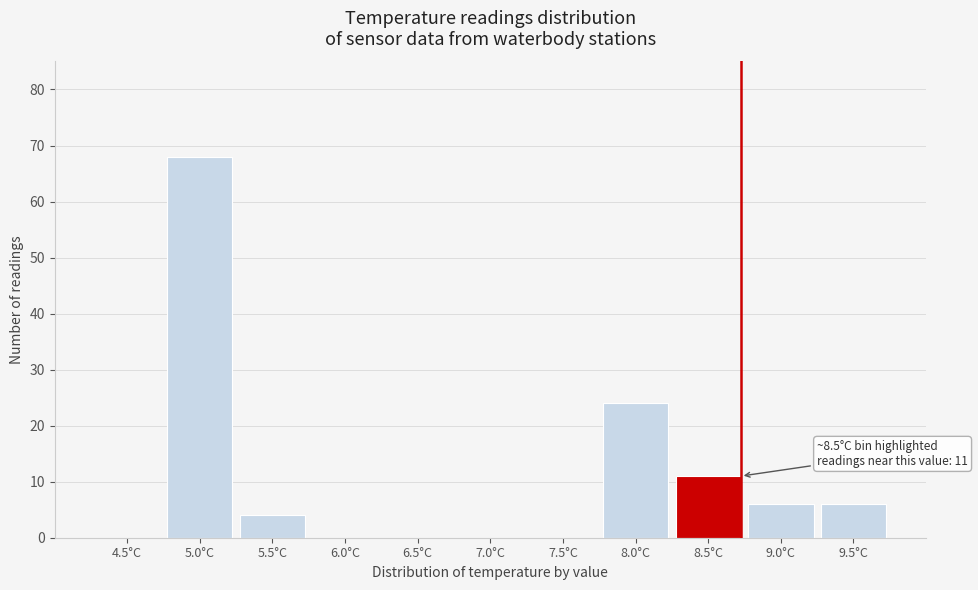

Reading left to right, extract all data points from this chart.

4.5°C=0	5.0°C=68	5.5°C=4	6.0°C=0	6.5°C=0	7.0°C=0	7.5°C=0	8.0°C=24	8.5°C=11	9.0°C=6	9.5°C=6